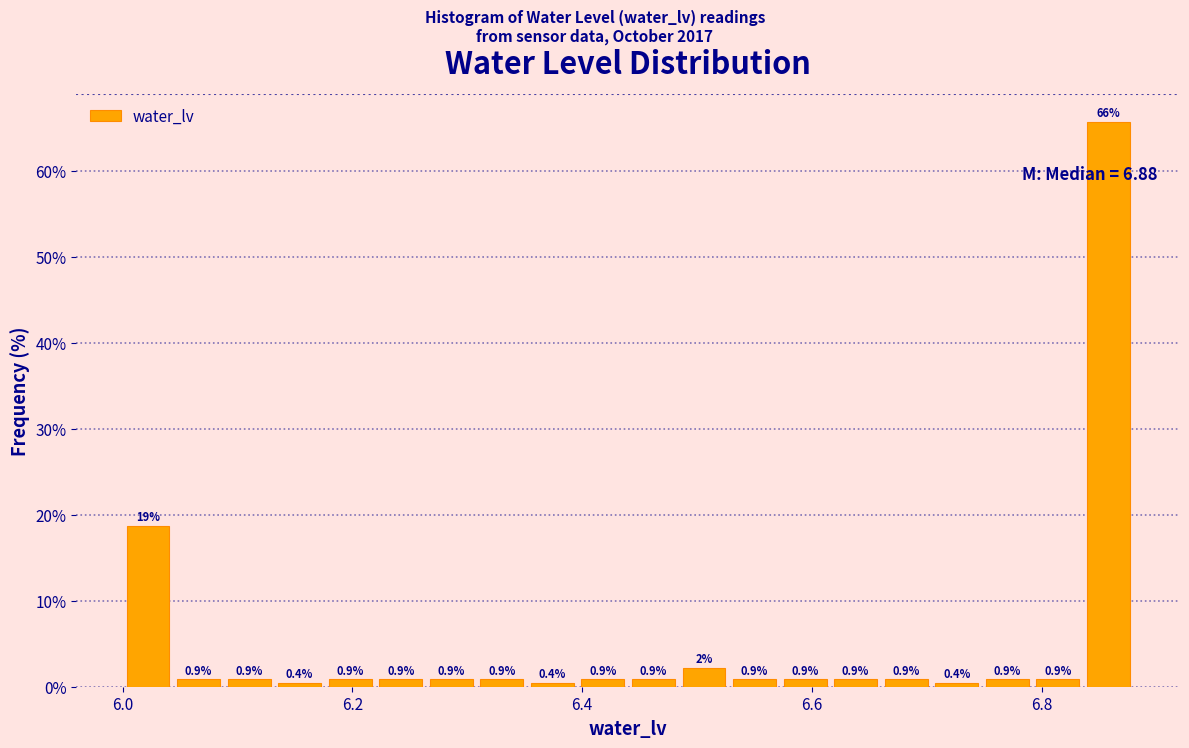

Read against the x-axis, roughly where is the centre of the tallest bar?

6.86